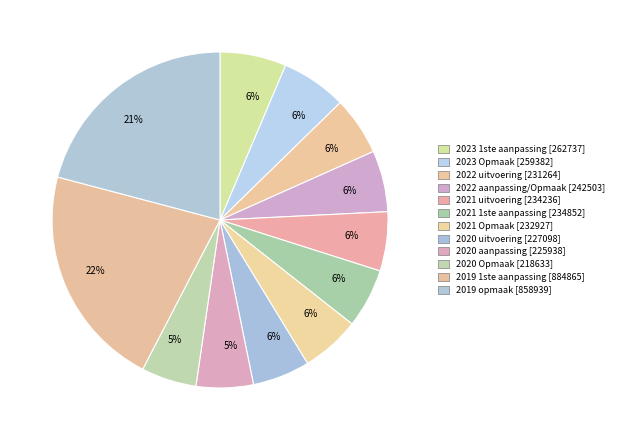

To the nearest percent, what is the difference between the largest and smallest slice percentages?

16%